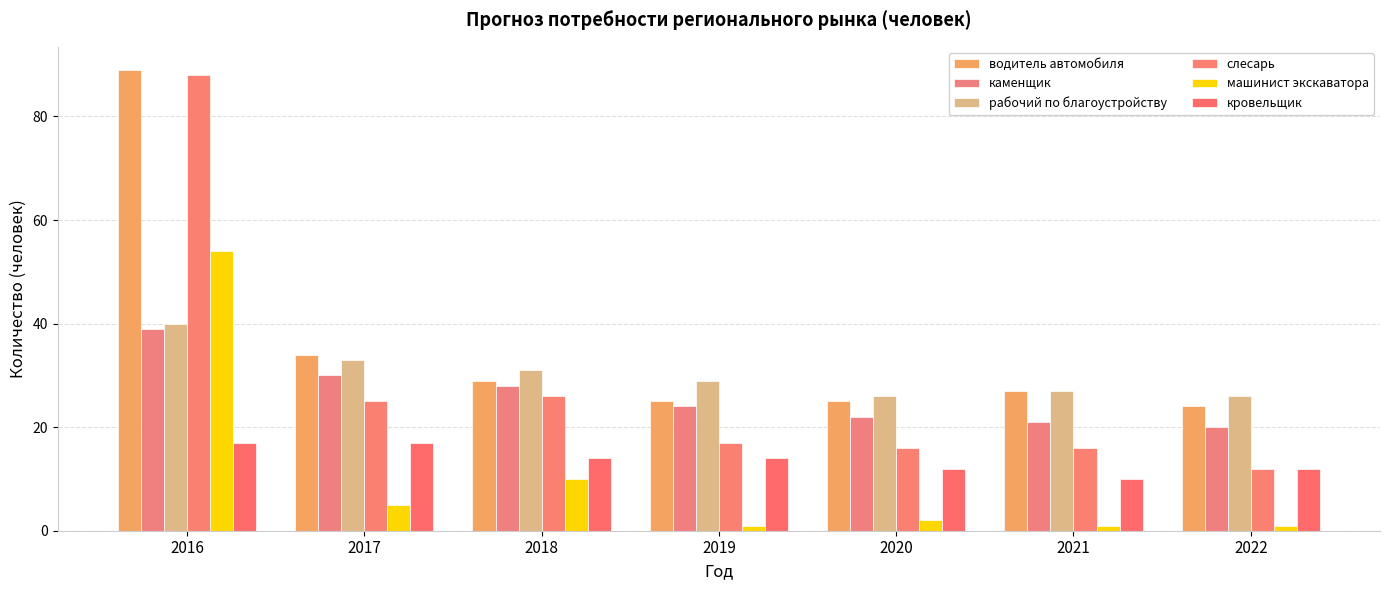

How many groups of bars are there?

7